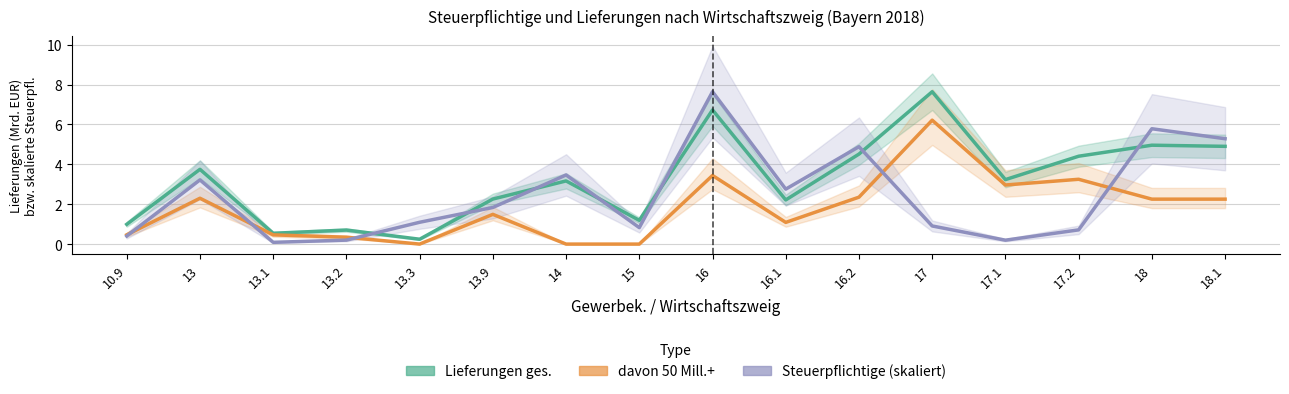

True or false: Steuerpflichtige (skaliert) has more than 0 interior local peaks.

True